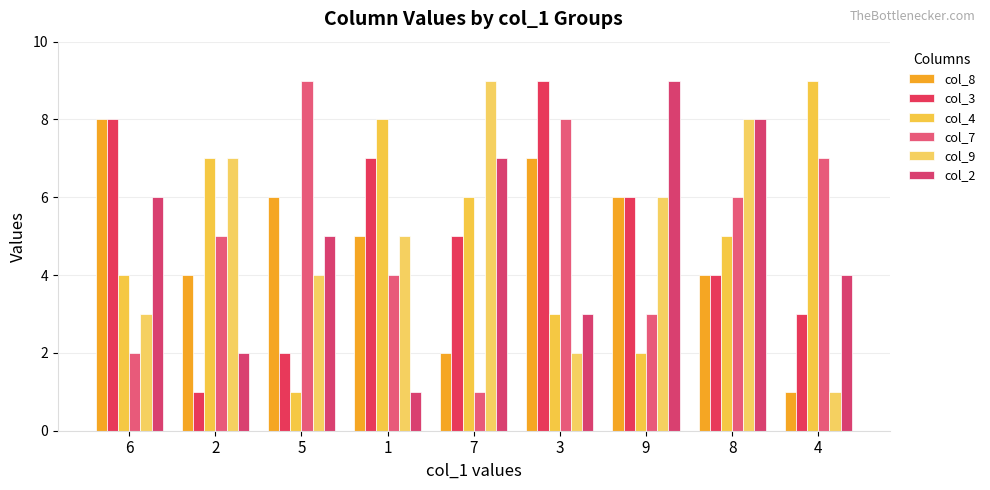

Which category has the highest value in the col_4 series?

4